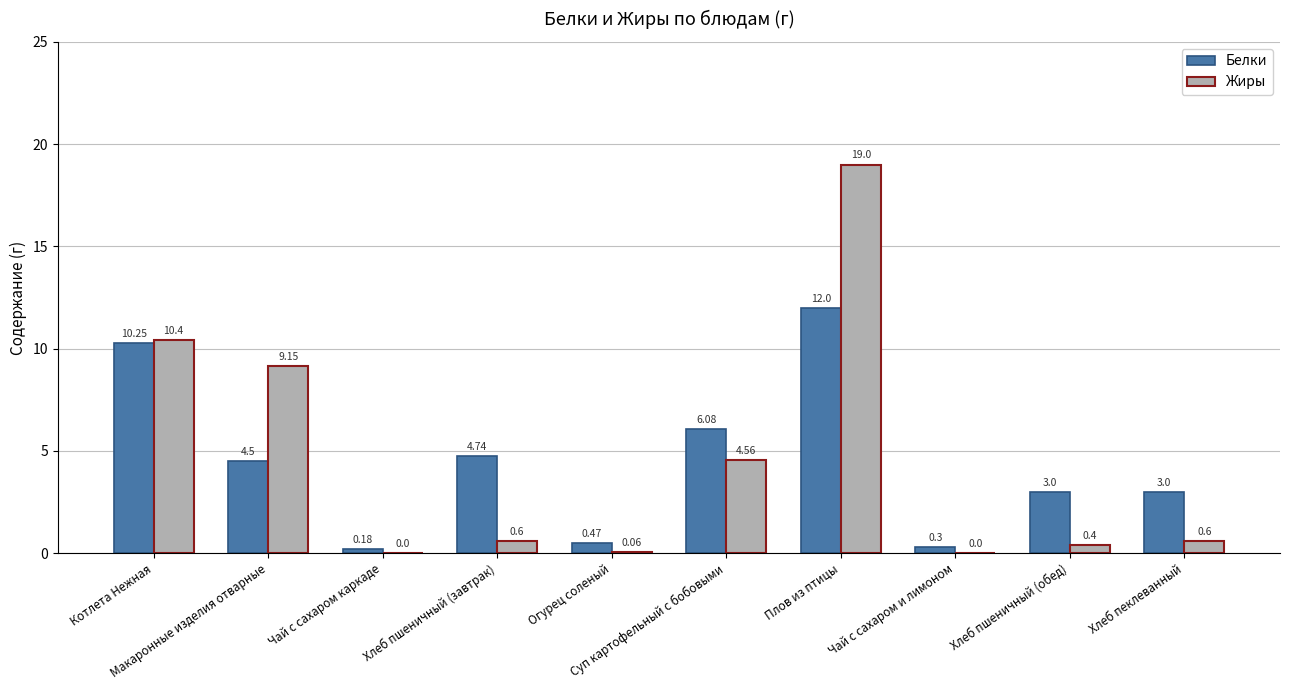

True or false: Белки has a value of 4.5 at Макаронные изделия отварные.

True